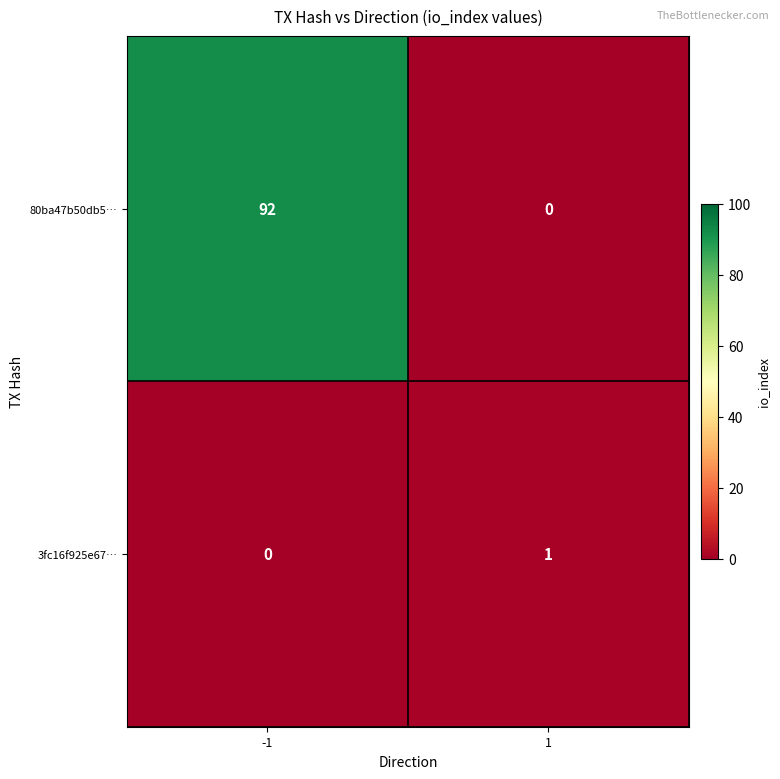

Which series changed the most between -1 and 1?

80ba47b50db5…